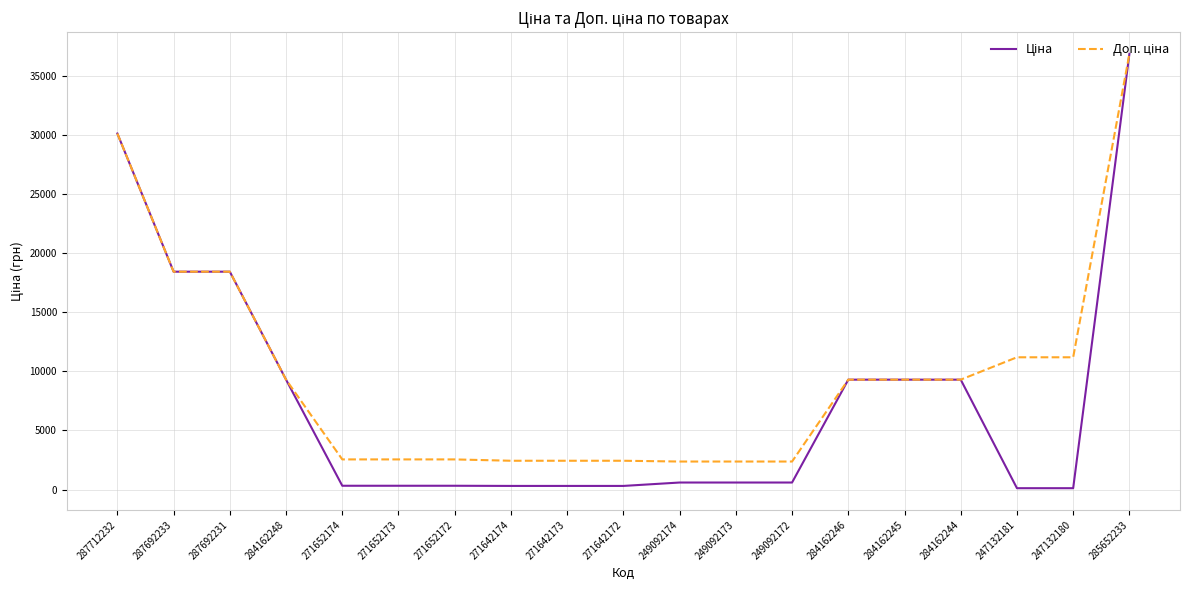

What is the total value across all series at 284162246?

18580.9